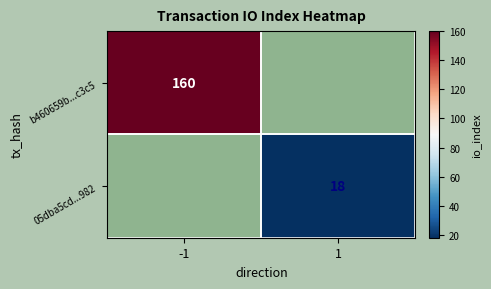

How many data points does each series have?

2